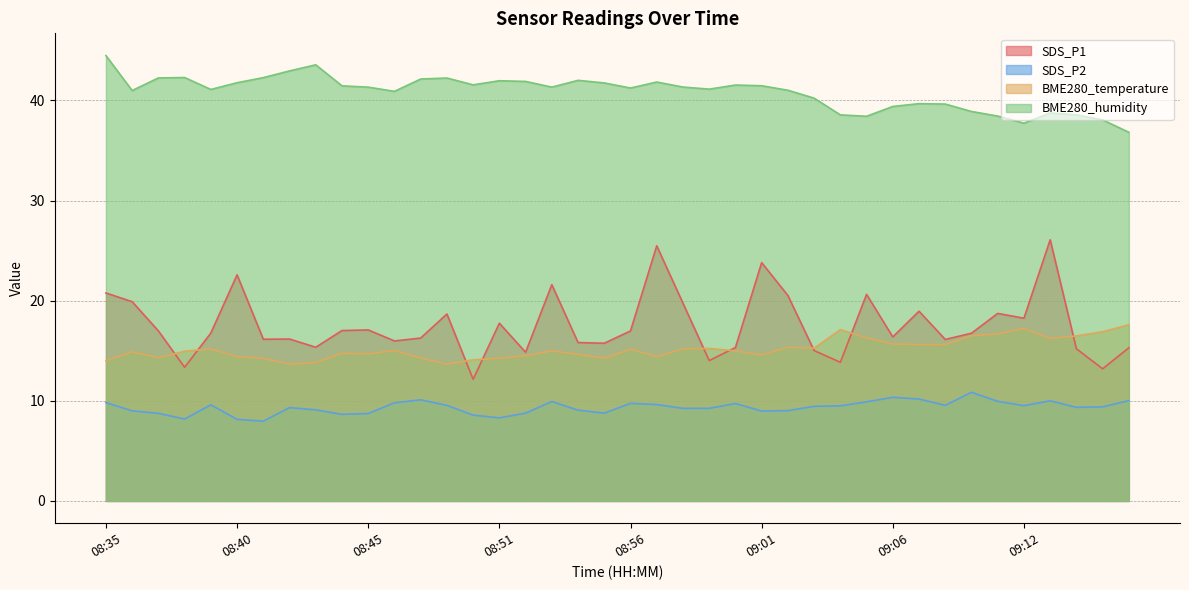

What is the label of the 19th point from the right?

08:57